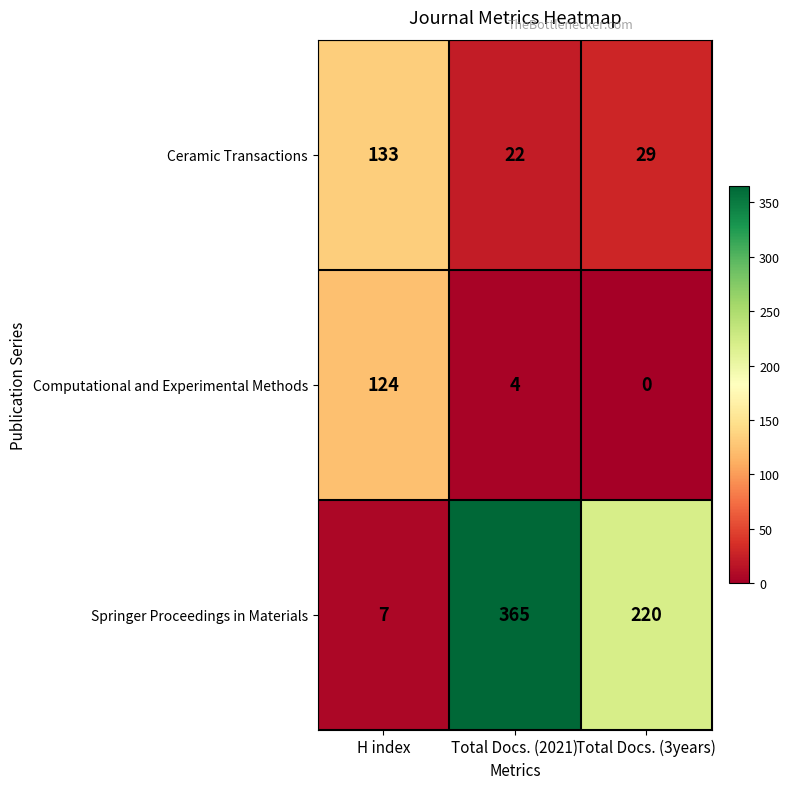

Reading left to right, what are all the values shown in this chart?

Ceramic Transactions: 133	22	29
Computational and Experimental Methods: 124	4	0
Springer Proceedings in Materials: 7	365	220